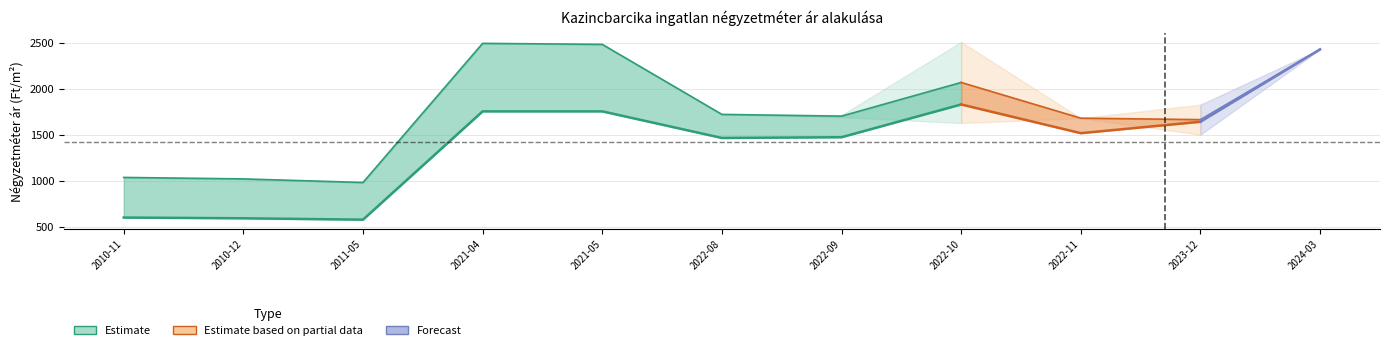

What position from the right is 2024-03?

1